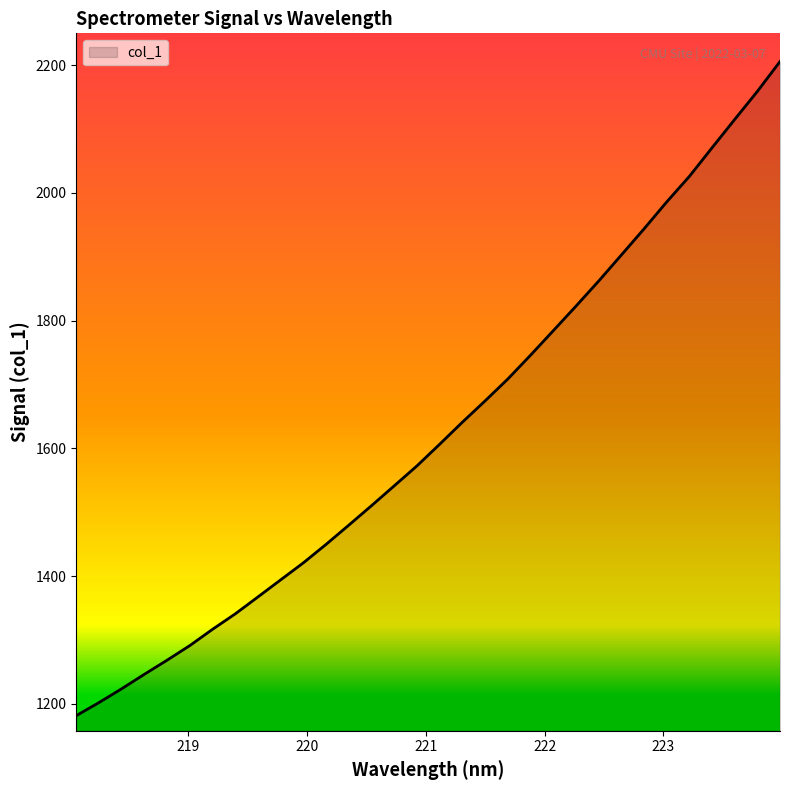

What is the maximum value shown in the chart?

2205.6